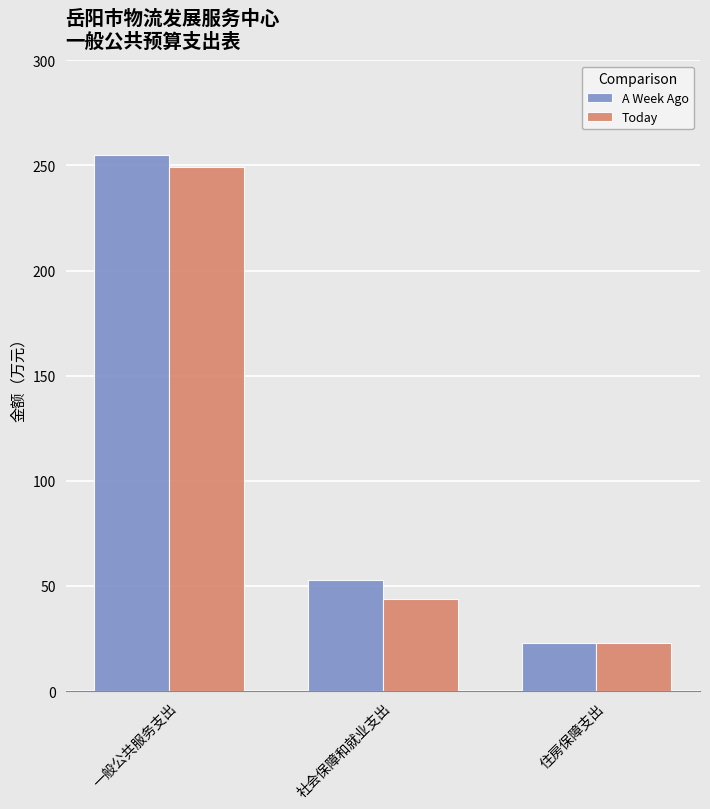

How many values in the A Week Ago series are below 52?

1